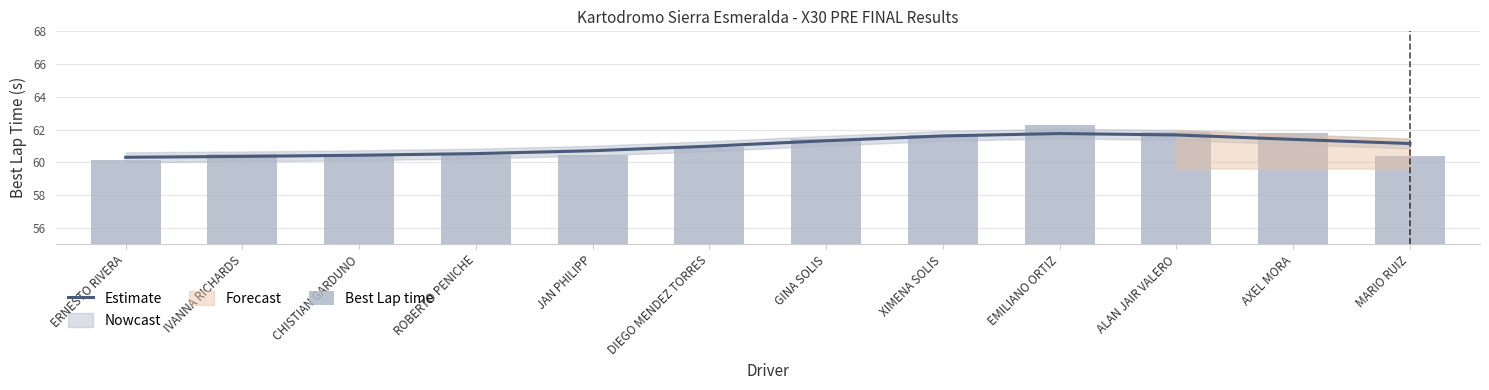

List the labels in order of Best Lap time value, largest first.

EMILIANO ORTIZ, ALAN JAIR VALERO, AXEL MORA, XIMENA SOLIS, GINA SOLIS, DIEGO MENDEZ TORRES, IVANNA RICHARDS, ROBERTO PENICHE, JAN PHILIPP, CHISTIAN GARDUNO, MARIO RUIZ, ERNESTO RIVERA